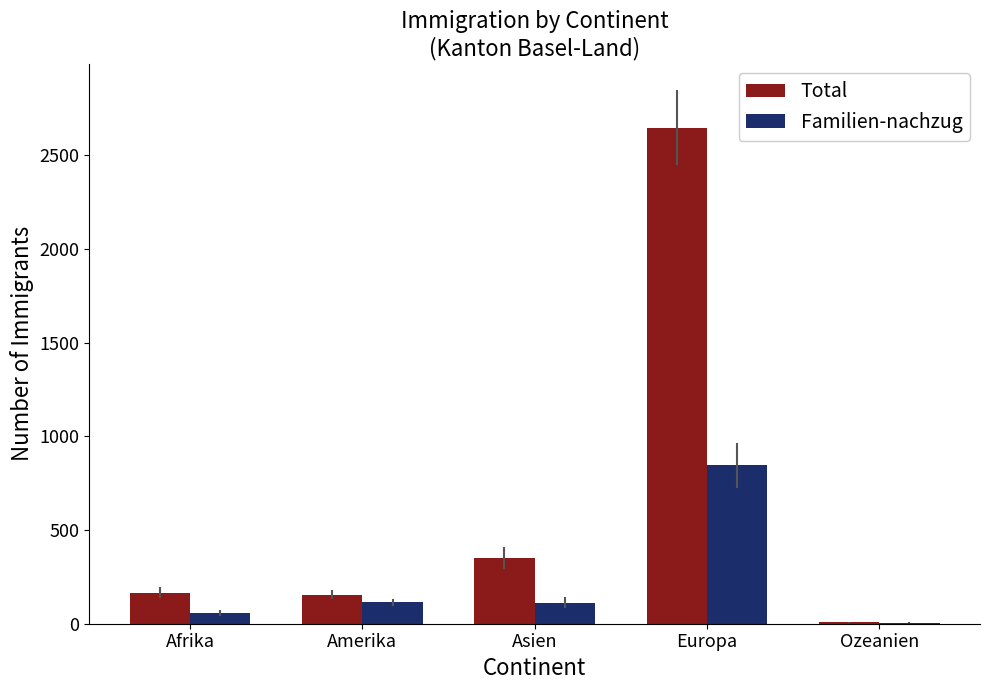

Which category has the highest value in the Total series?

Europa